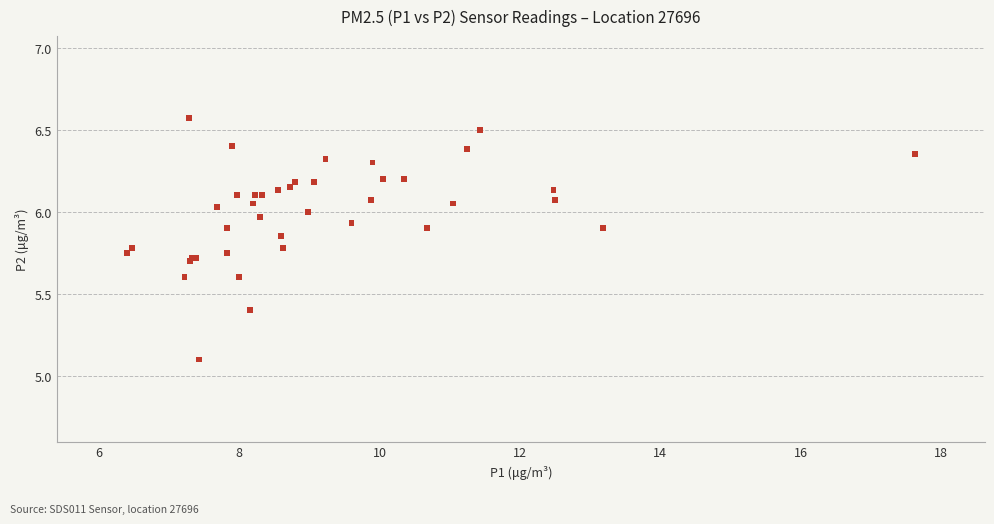

What Y value in the scatter plot is closest to 5?

5.1